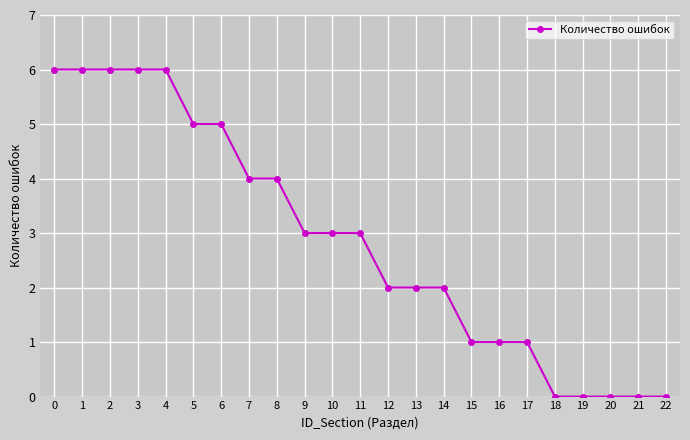

What is the change in value from 14 to 22?

-2